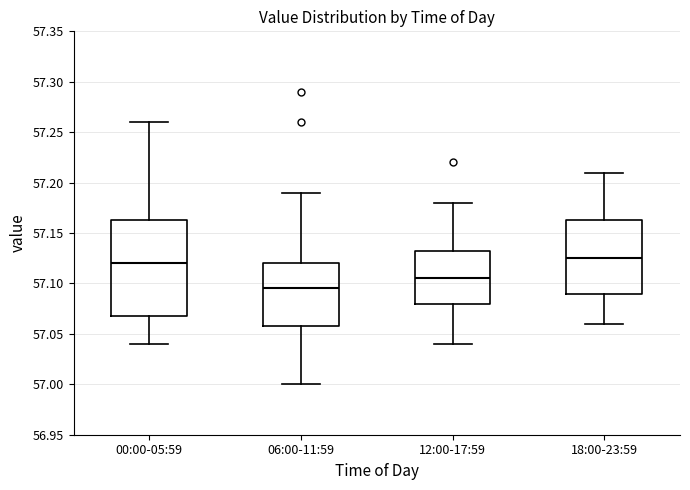

Reading left to right, transcribe this box plot: for each box, give where its median line is, the range the box spans, and where its two whiskers end, as read against the y-axis. The values are not printed on the chart, so give them approximately, as read against the axis.

00:00-05:59: median 57.120, box 57.070 to 57.165, whiskers 57.040 to 57.260
06:00-11:59: median 57.095, box 57.060 to 57.120, whiskers 57.000 to 57.190
12:00-17:59: median 57.105, box 57.080 to 57.135, whiskers 57.040 to 57.180
18:00-23:59: median 57.125, box 57.090 to 57.165, whiskers 57.060 to 57.210